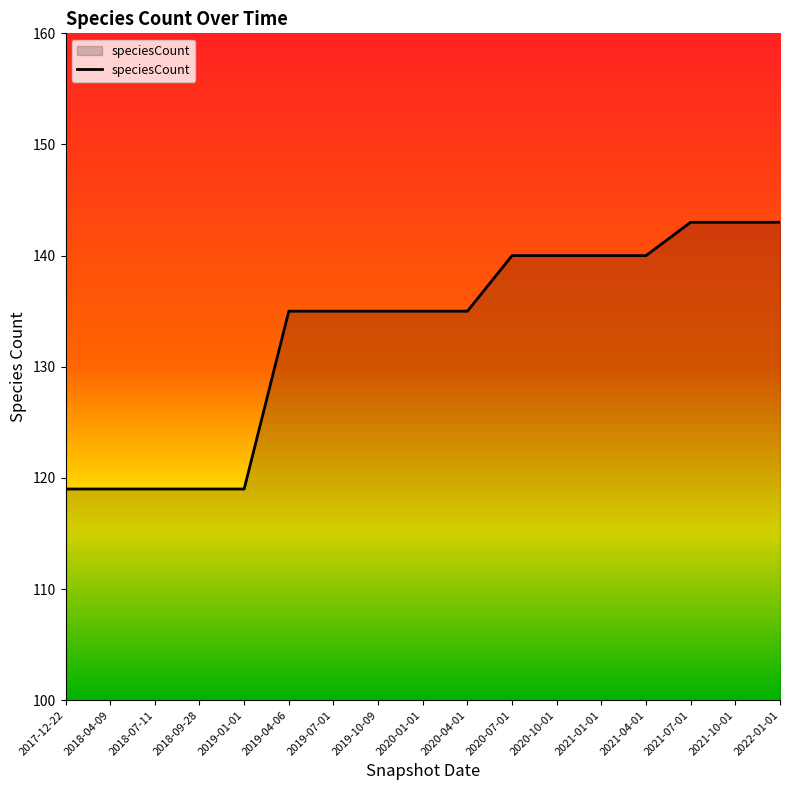

How many series are shown in this chart?

1